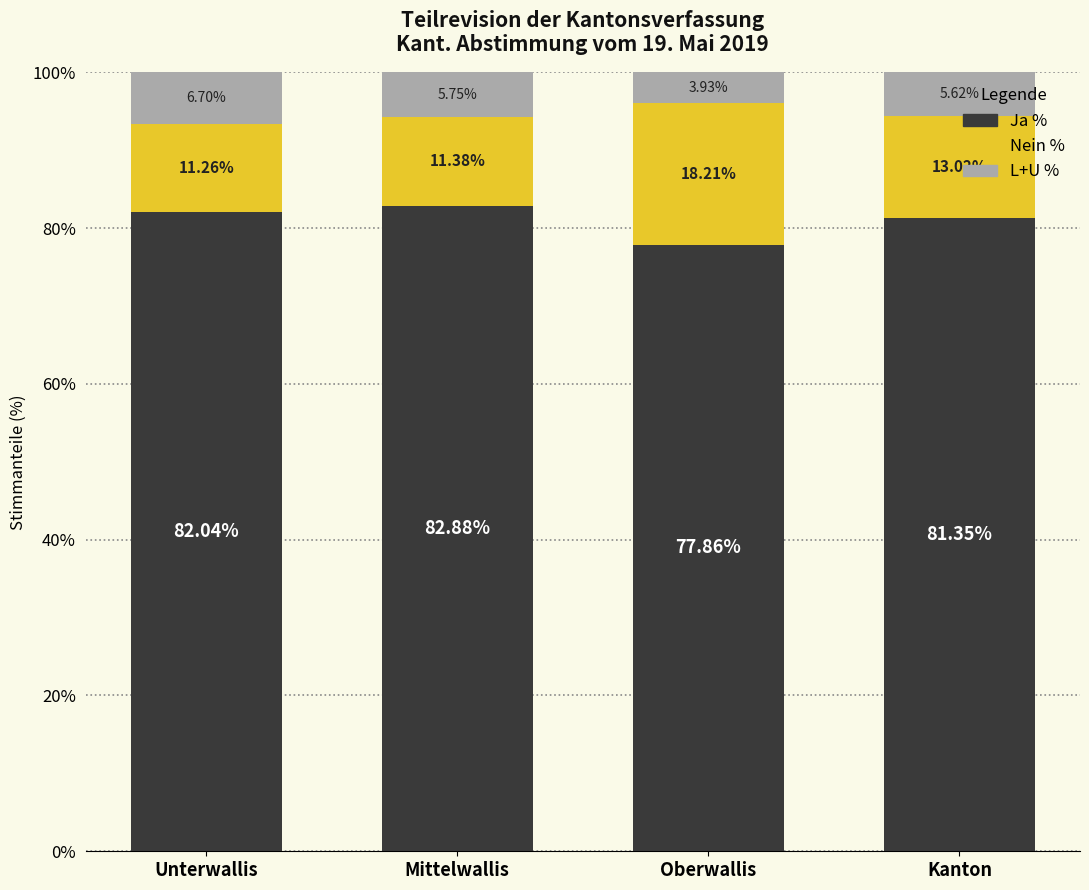

Which category has the highest value in the Ja % series?

Mittelwallis